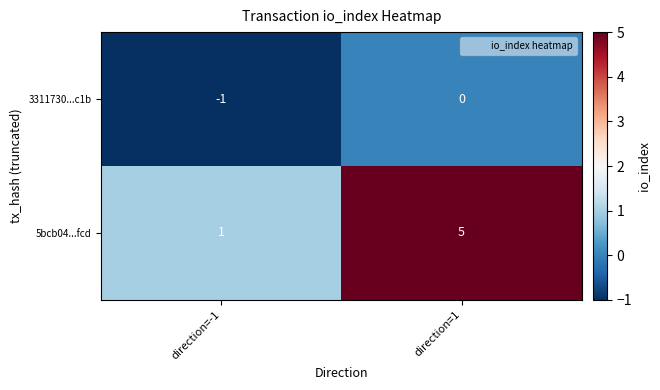

What is the difference between the maximum and minimum values in the 5bcb04...fcd series?

4